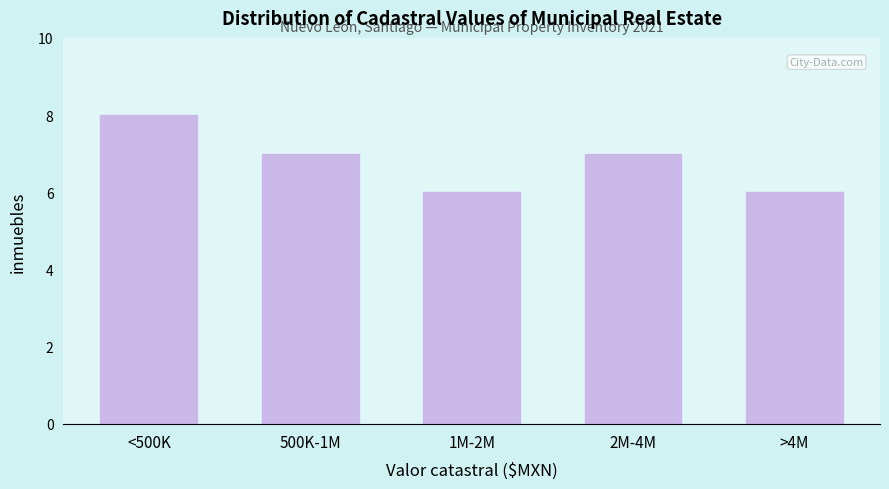

Reading left to right, transcribe all the data shown in this chart.

<500K=8	500K-1M=7	1M-2M=6	2M-4M=7	>4M=6